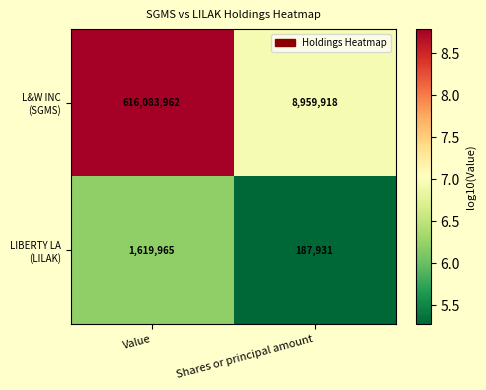

What is the difference between the highest and lowest values at Value?

614463997